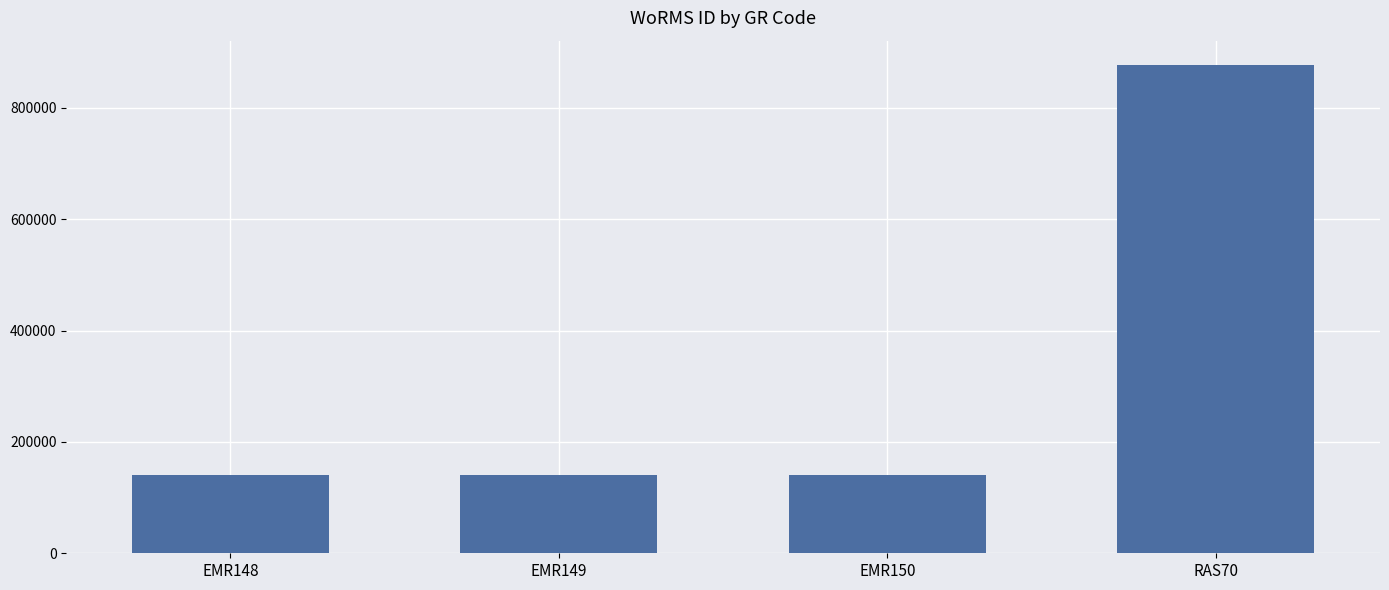

How many values are below 140513?

2